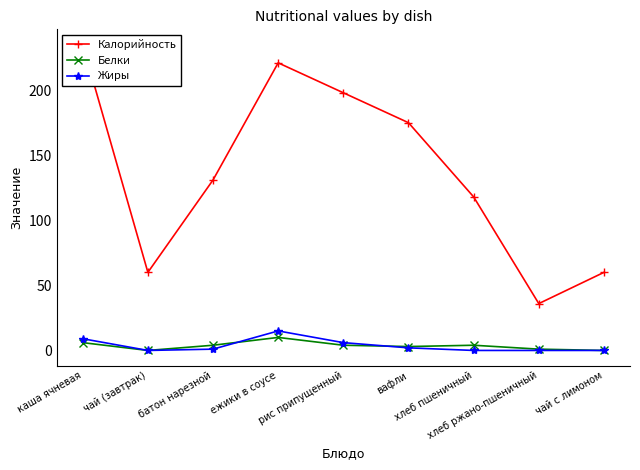

Reading right to left, transcribe all the data shown in this chart.

Калорийность: 60	36	118	175	198	221	131	60	235
Белки: 0	1	4	3	4	10	4	0	6
Жиры: 0	0	0	2	6	15	1	0	9